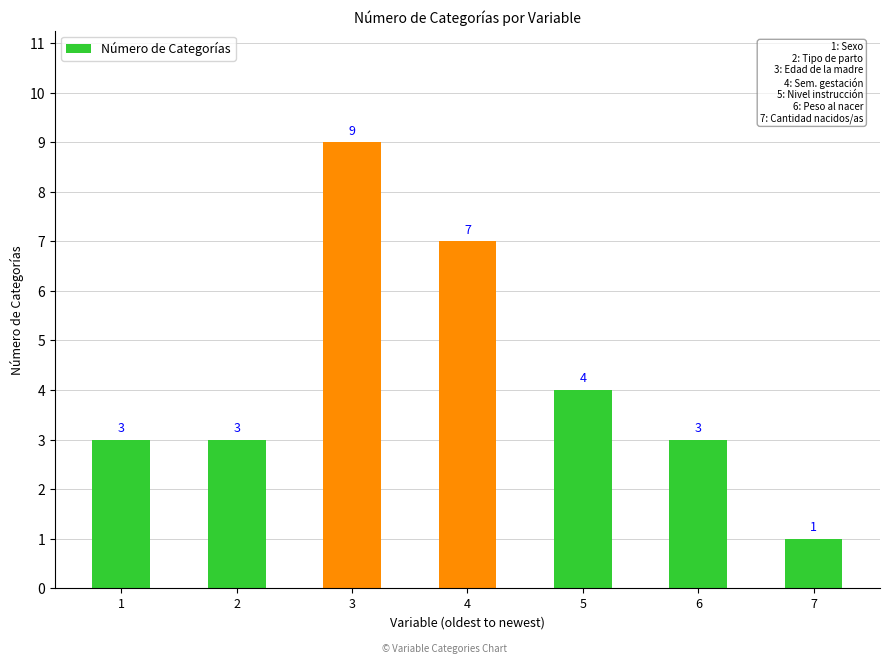

What is the change in value from 1 to 4?

+4